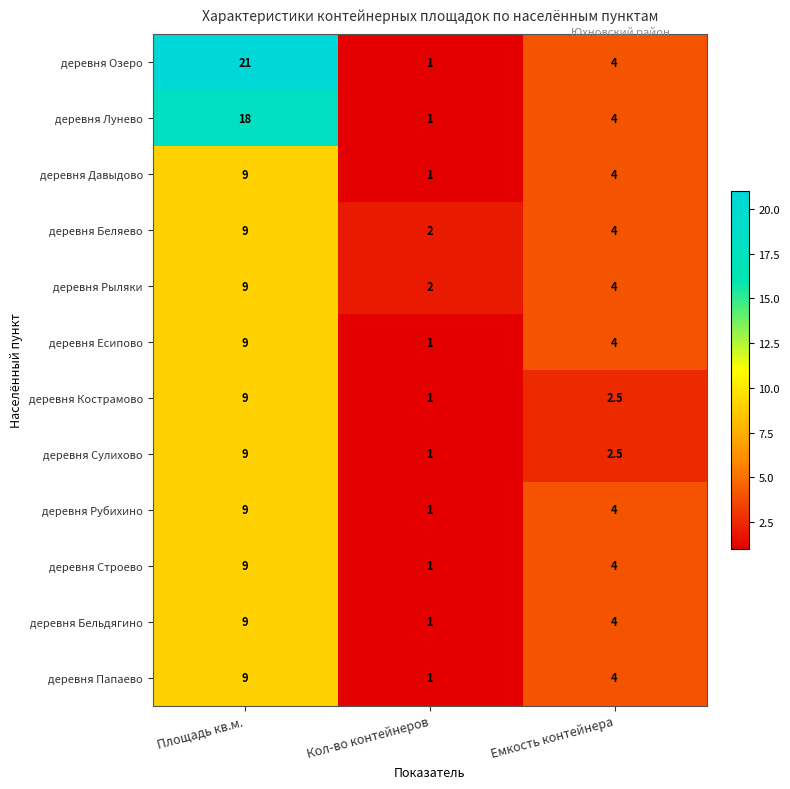

What is the difference between the highest and lowest values at Кол-во контейнеров?

1.0